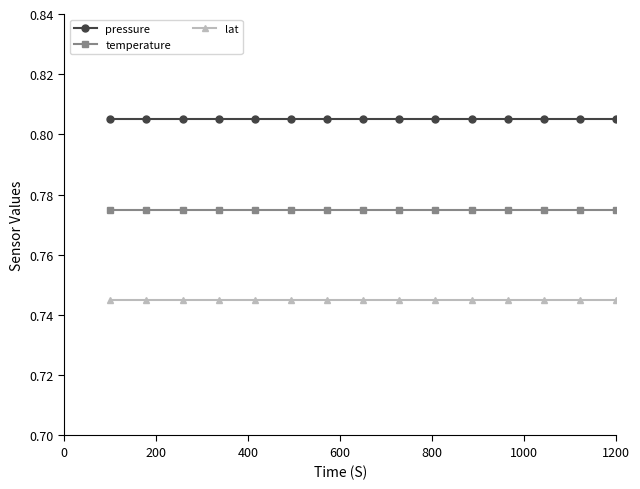

True or false: lat and pressure intersect in this chart.

False